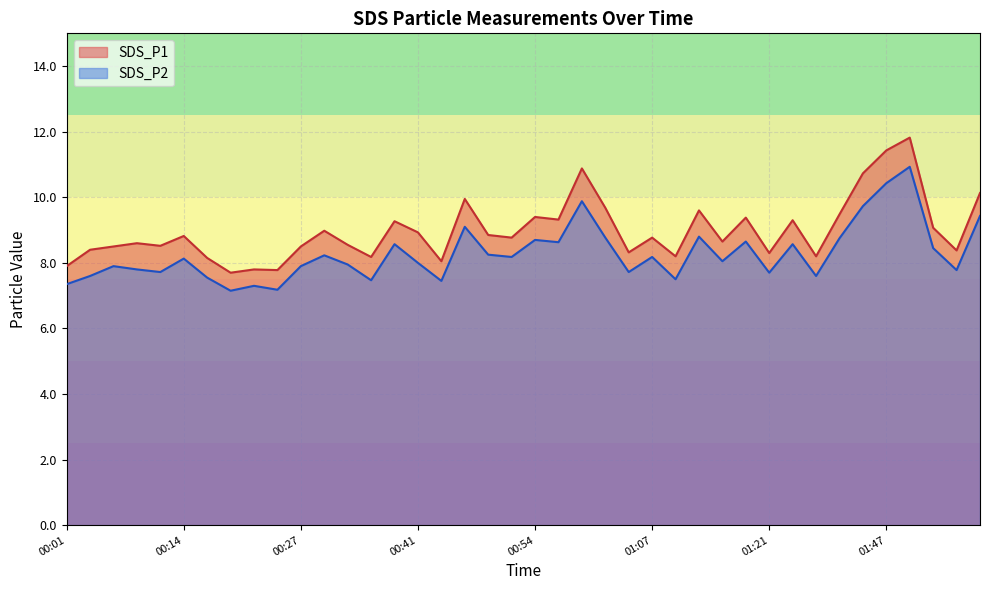

In SDS_P1, how many points are lower than both neighbors (excluding endpoints)?

13